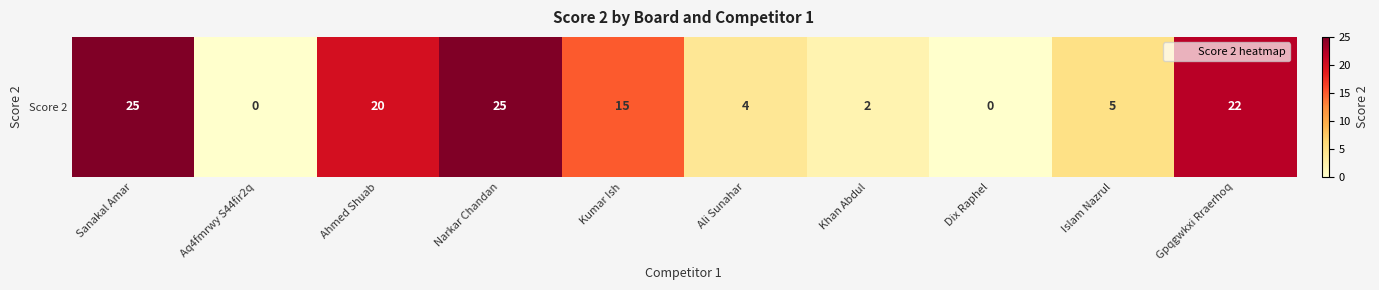

Reading left to right, transcribe all the data shown in this chart.

Sanakal Amar=25	Aq4fmrwy S44fir2q=0	Ahmed Shuab=20	Narkar Chandan=25	Kumar Ish=15	Ali Sunahar=4	Khan Abdul=2	Dix Raphel=0	Islam Nazrul=5	Gpqgwkxi Rraerhoq=22